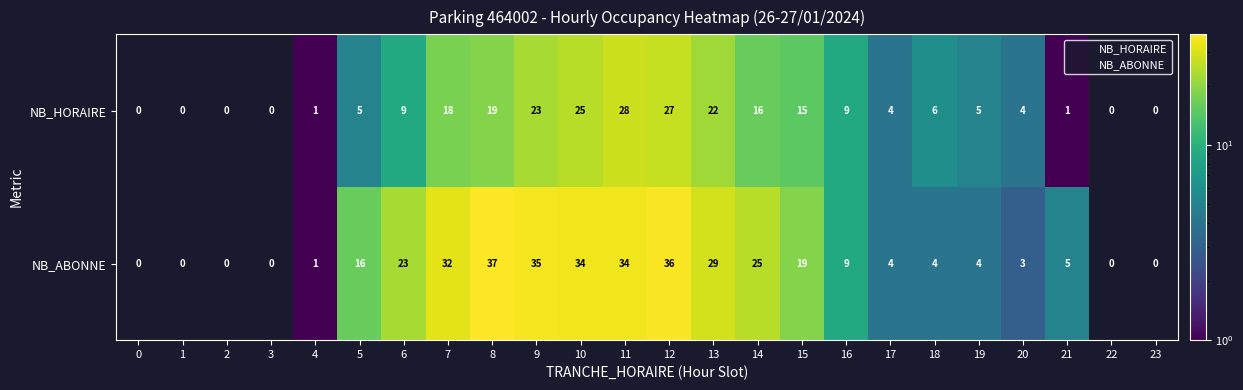

Is it true that NB_ABONNE equals 5.4 at 18?

False